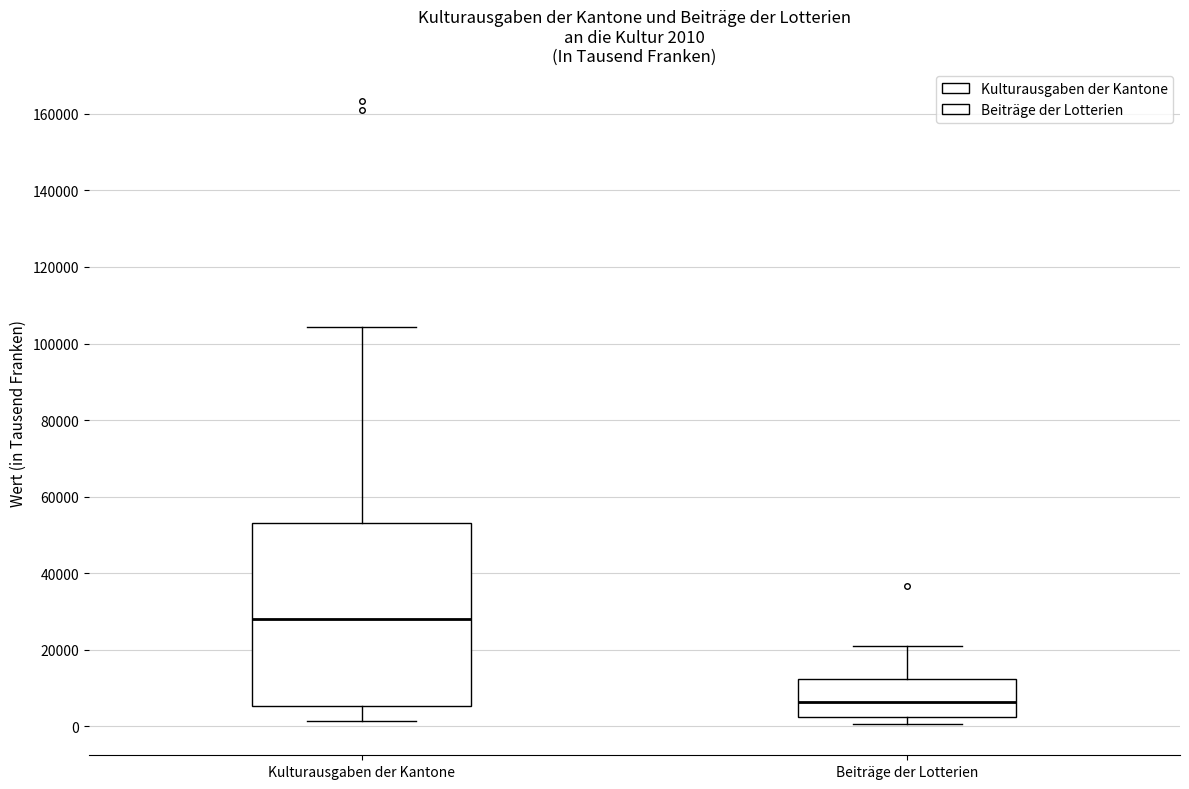

Which box's median line is the highest?

Kulturausgaben der Kantone